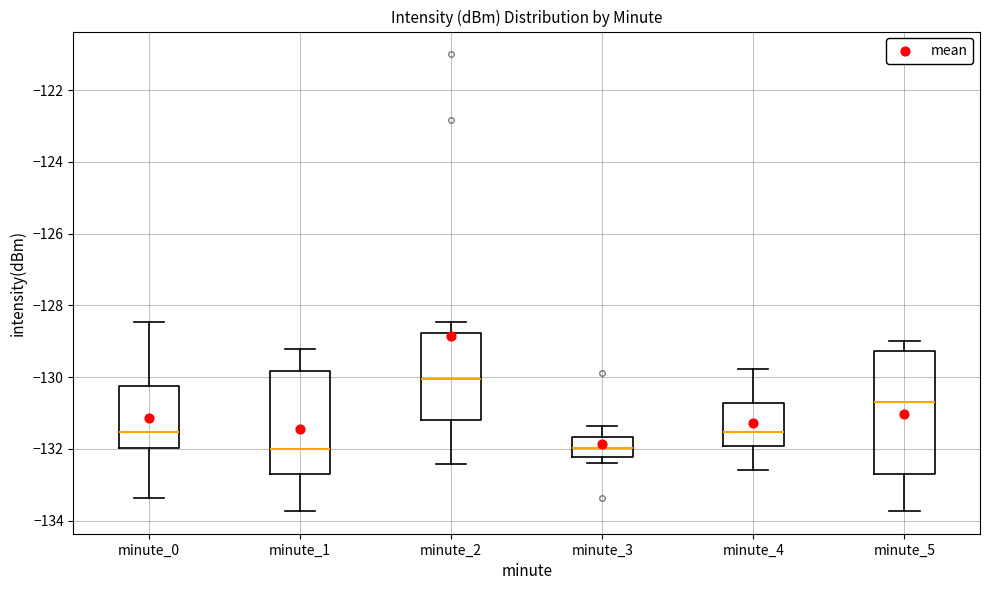

Which box's median line is the highest?

minute_2